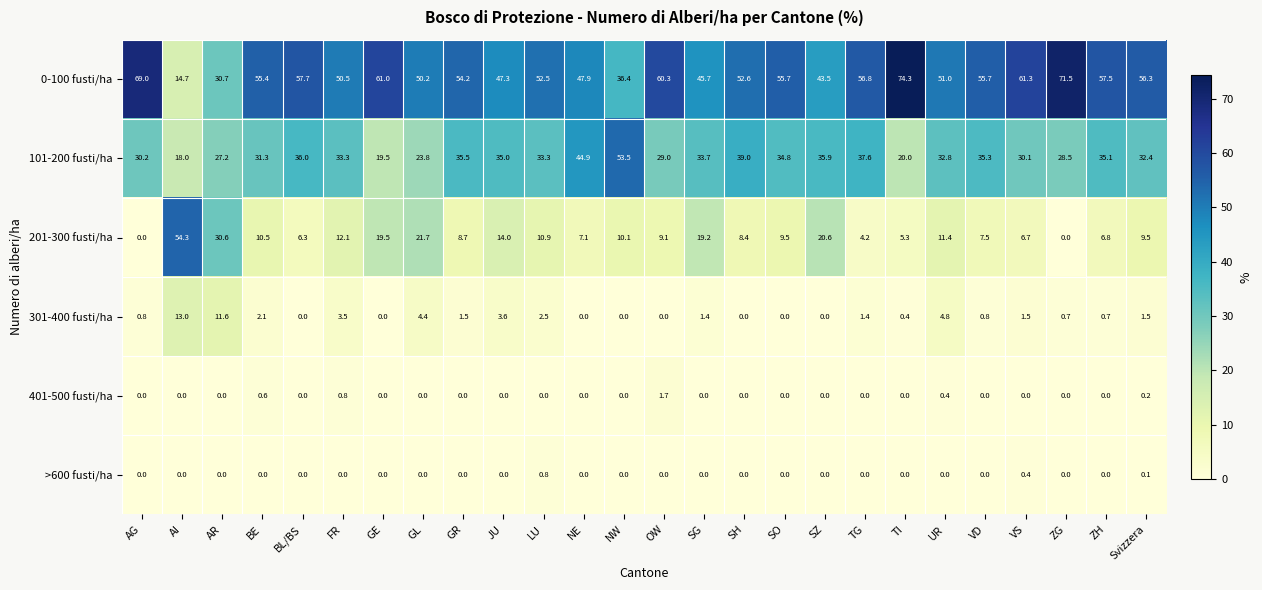

Rank the series by their maximum value, from highest to lowest.

0-100 fusti/ha, 201-300 fusti/ha, 101-200 fusti/ha, 301-400 fusti/ha, 401-500 fusti/ha, >600 fusti/ha